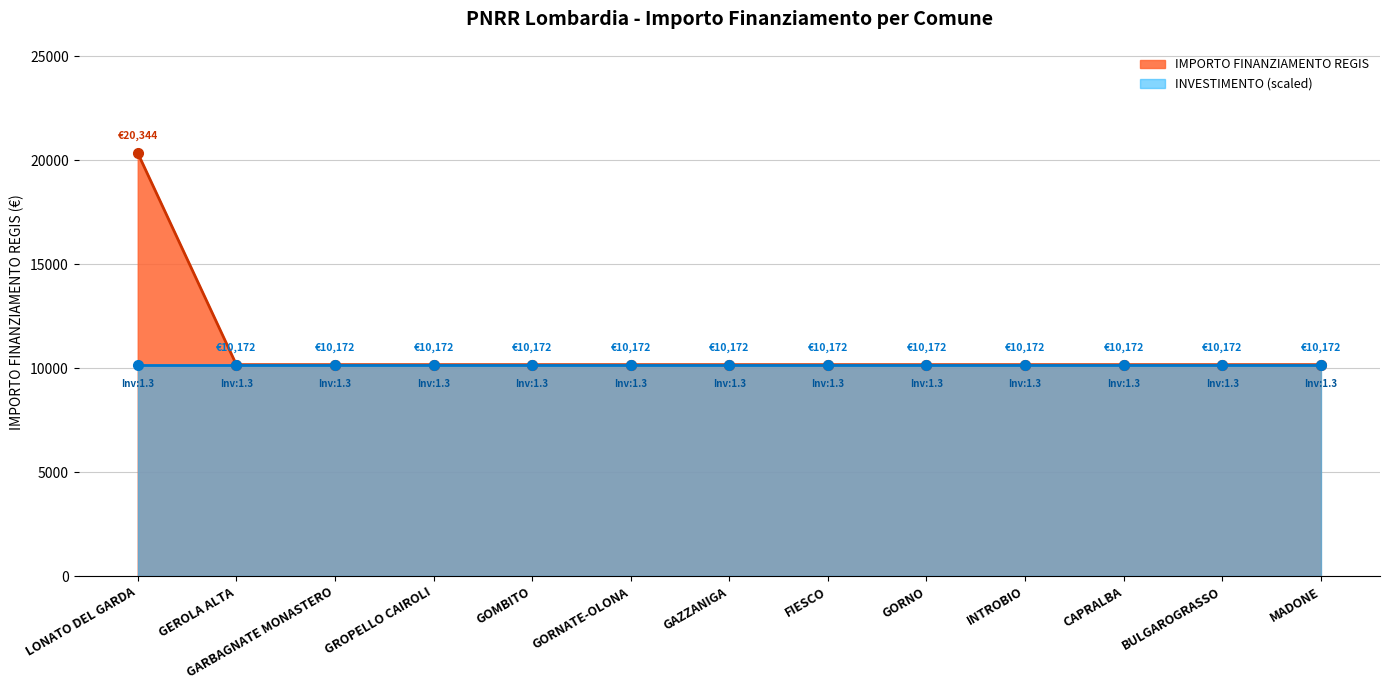

Between GARBAGNATE MONASTERO and GEROLA ALTA, which is larger?

GARBAGNATE MONASTERO